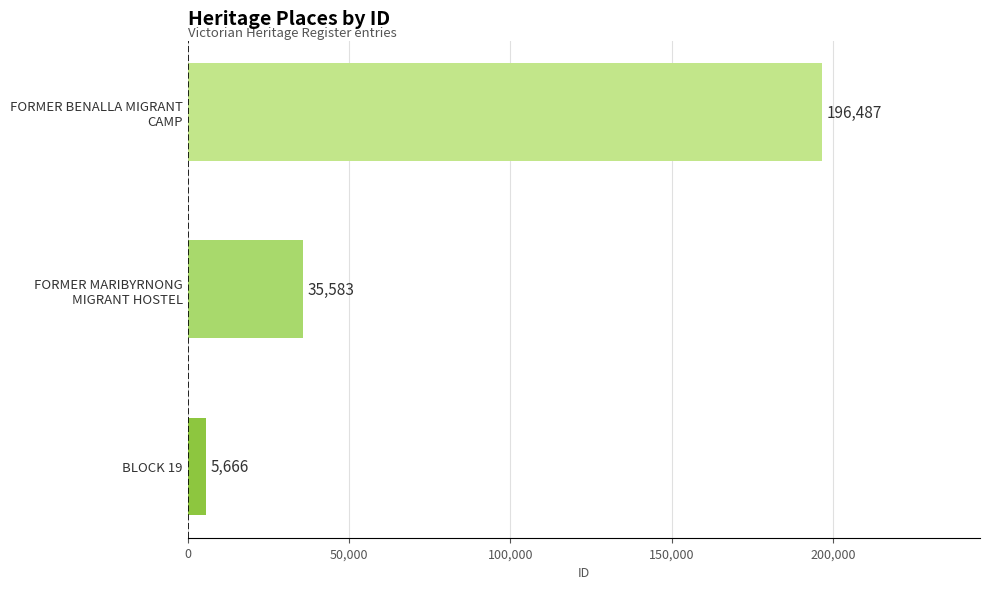

Count the number of data series in this chart.

1